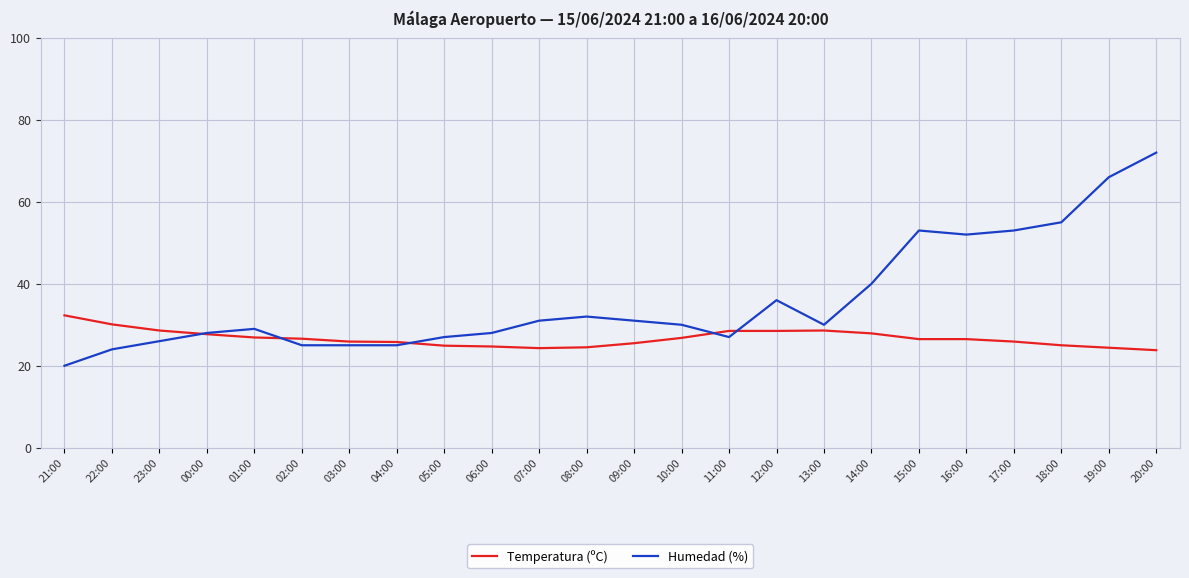

At which category does Humedad (%) reach its first local peak?

01:00